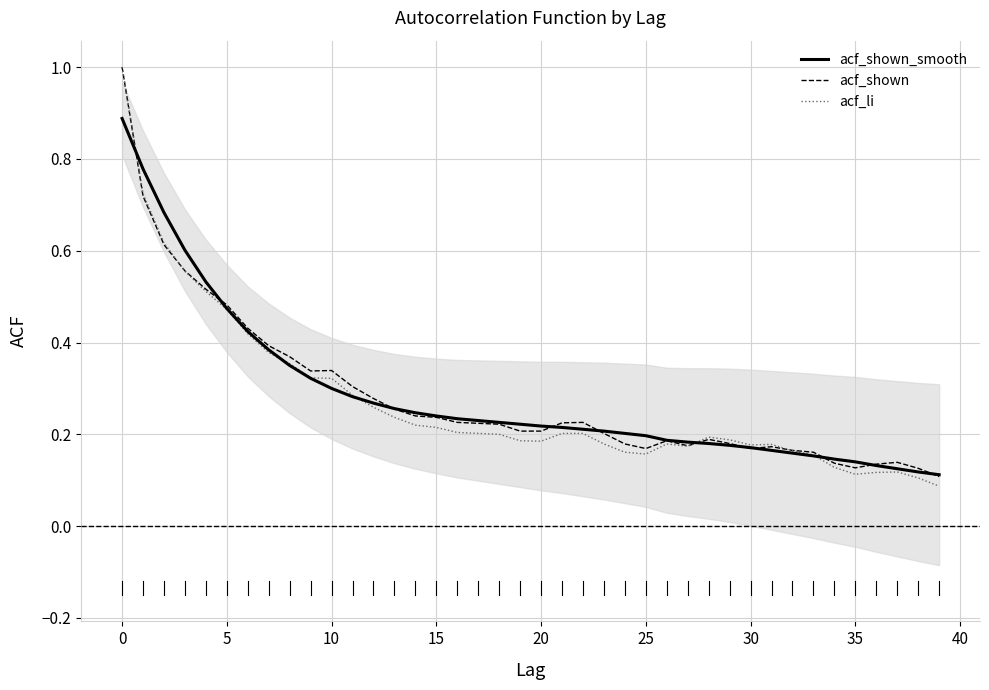

Is the value of acf_shown_smooth at 0 greater than the value of acf_li at 30?

Yes